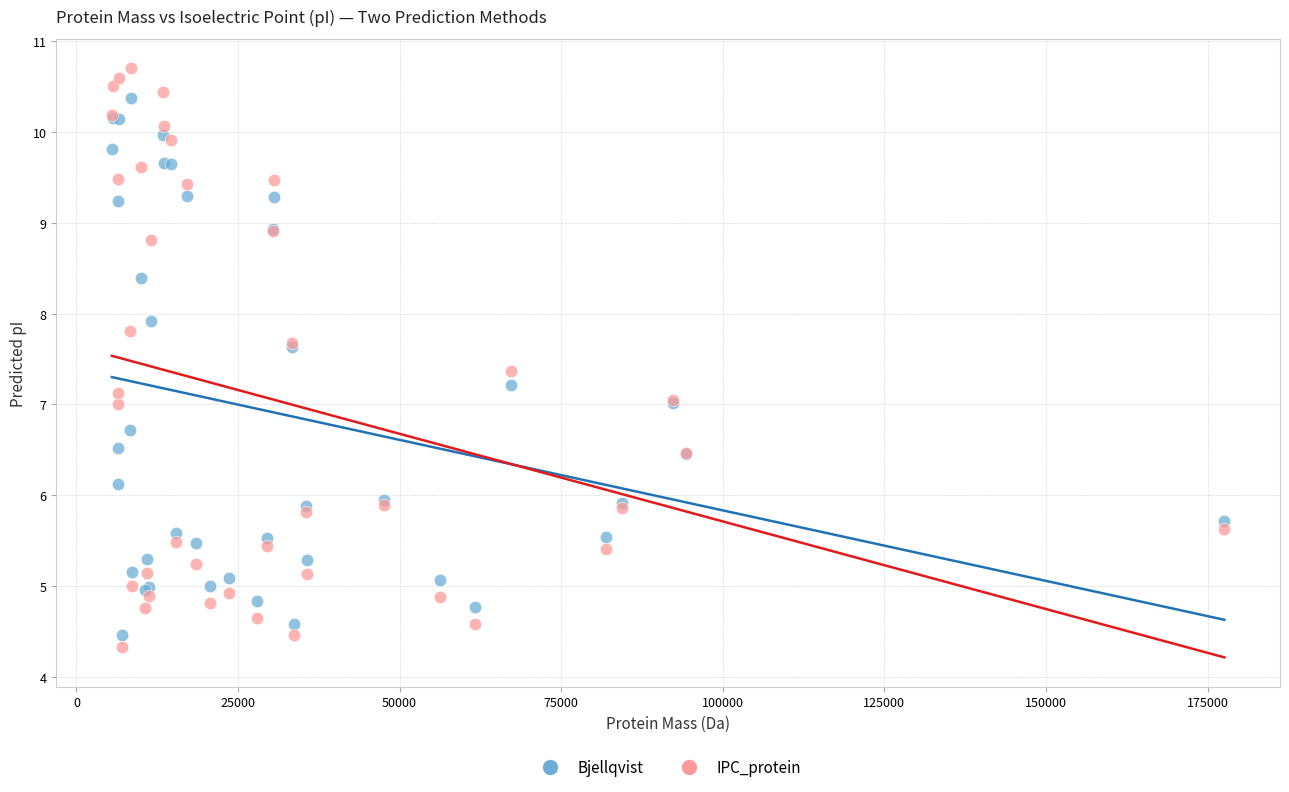

What is the X range (max minus min) for the scatter plot?

172121.2